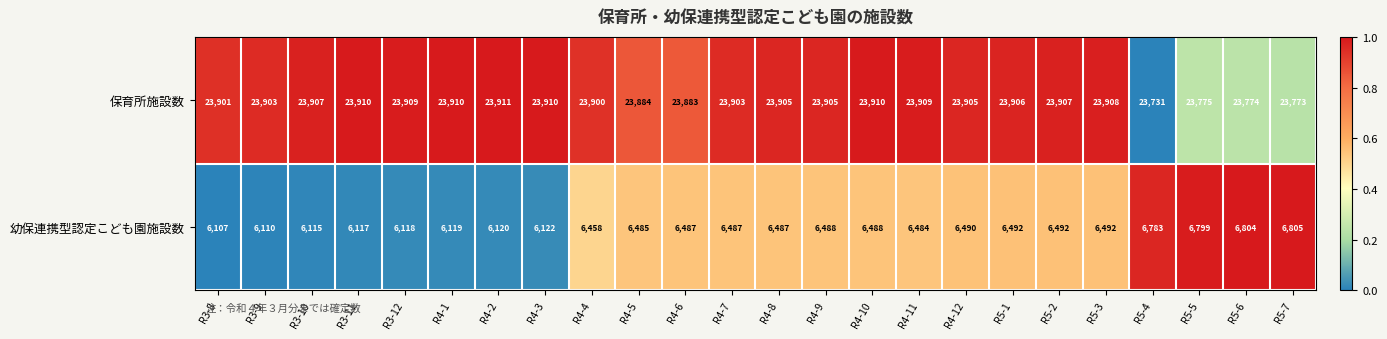

Which category has the lowest value in the 幼保連携型認定こども園施設数 series?

R3-8